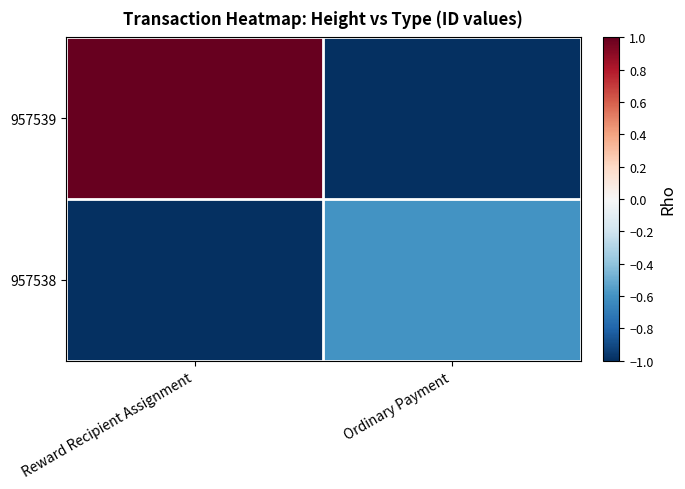

Which category has the lowest value across all series?

Ordinary Payment